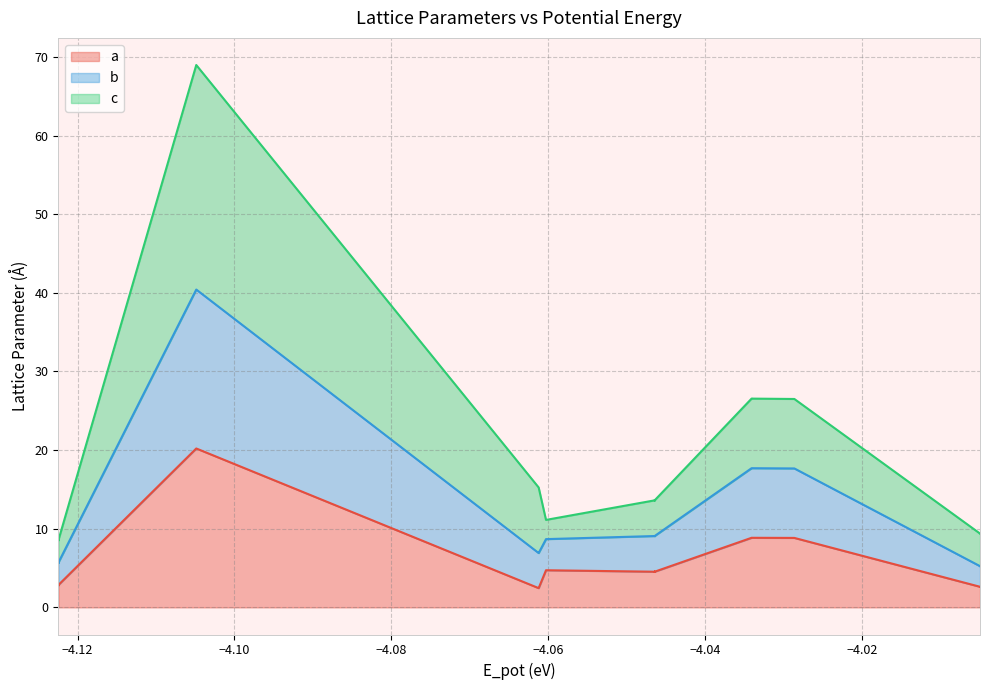

Reading left to right, extract all data points from this chart.

a: 2.9	2.9	2.9	2.9	2.9	2.9	2.9	2.9	2.9	2.9	2.9	2.9	2.9	2.9	2.9	2.9	2.9	2.9	2.9	2.9	2.9	2.9	2.9	2.9	20.2	2.4	2.4	4.7	4.5	4.5	4.5	4.5	4.5	4.5	8.8	8.8	8.8	2.6	2.6	2.6
b: 5.7	5.7	5.7	5.7	5.7	5.7	5.7	5.7	5.7	5.7	5.7	5.7	5.7	5.7	5.7	5.7	5.7	5.7	5.7	5.7	5.7	5.7	5.7	5.7	40.4	6.9	6.9	8.7	9.1	9.1	9.1	9.1	9.1	9.1	17.7	17.7	17.7	5.2	5.2	5.2
c: 8.6	8.6	8.6	8.6	8.6	8.6	8.6	8.6	8.6	8.6	8.6	8.6	8.6	8.6	8.6	8.6	8.6	8.6	8.6	8.6	8.6	8.6	8.6	8.6	69.0	15.2	15.2	11.1	13.6	13.6	13.6	13.6	13.6	13.6	26.5	26.5	26.5	9.4	9.4	9.4